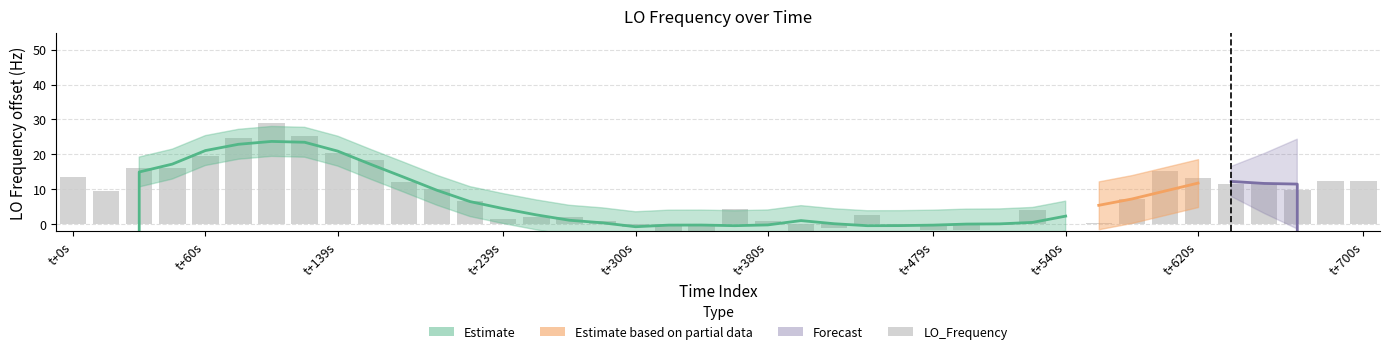

What is the change in value from 18 to 24?

+4.8